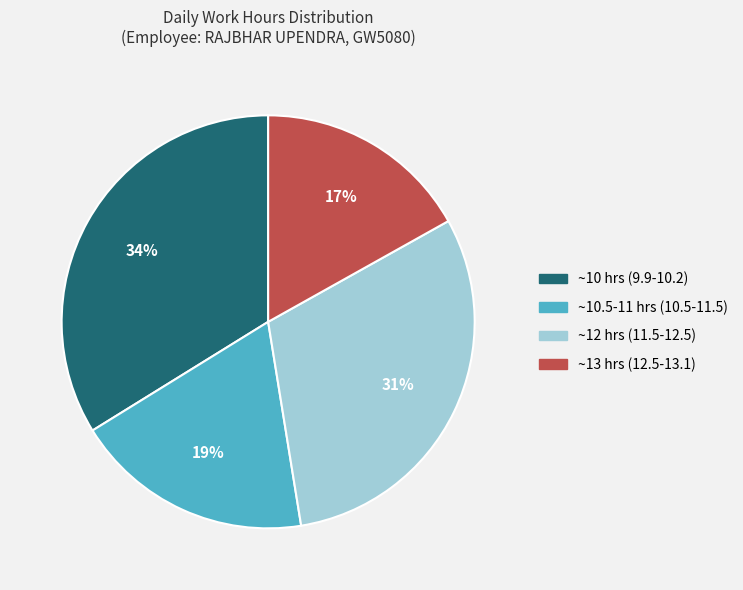

To the nearest percent, what is the average slice percentage?

25%